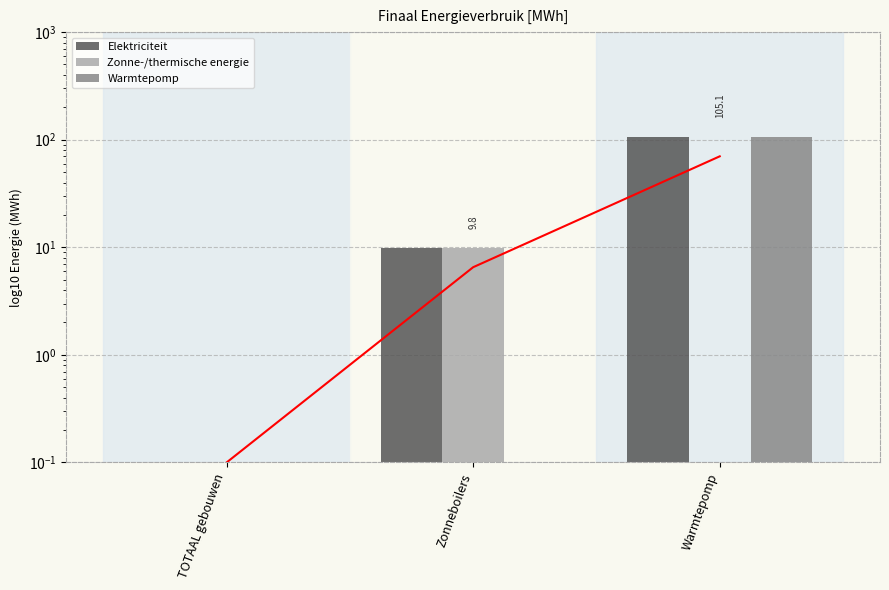

Where is Zonne-/thermische energie nearest to the value 4?

TOTAAL gebouwen